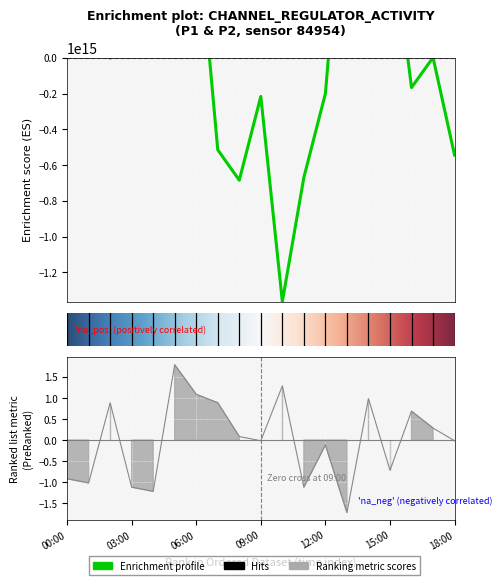

What position from the right is 02:00?

17